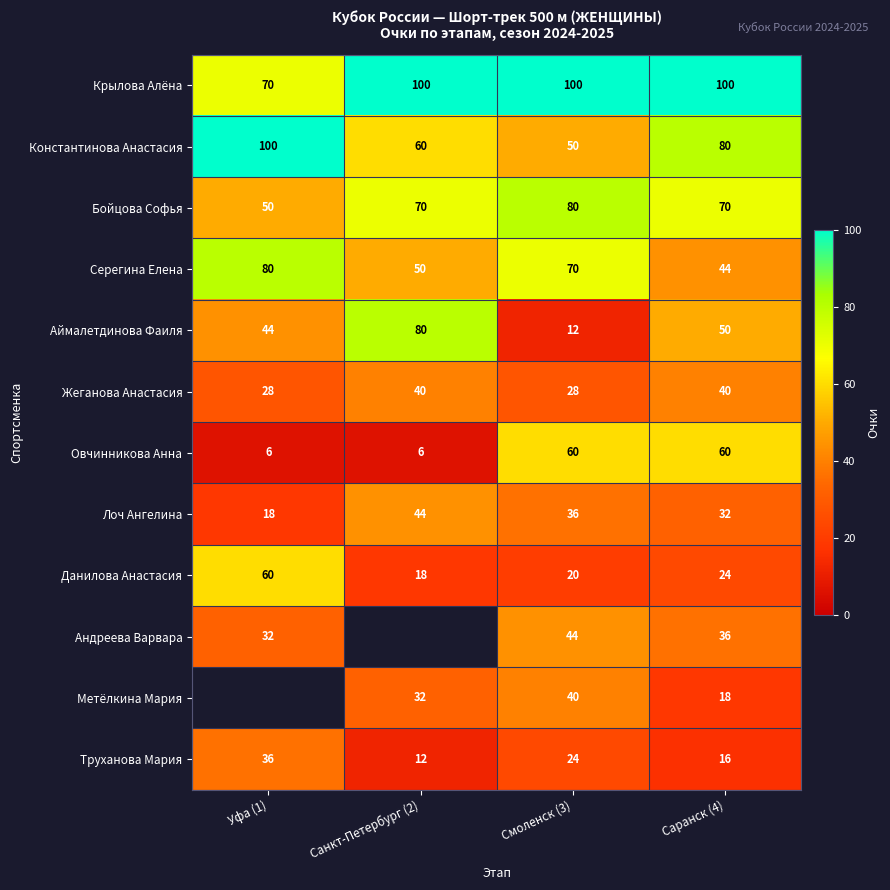

What is the spread (max minus min) of values at Смоленск (3)?

88